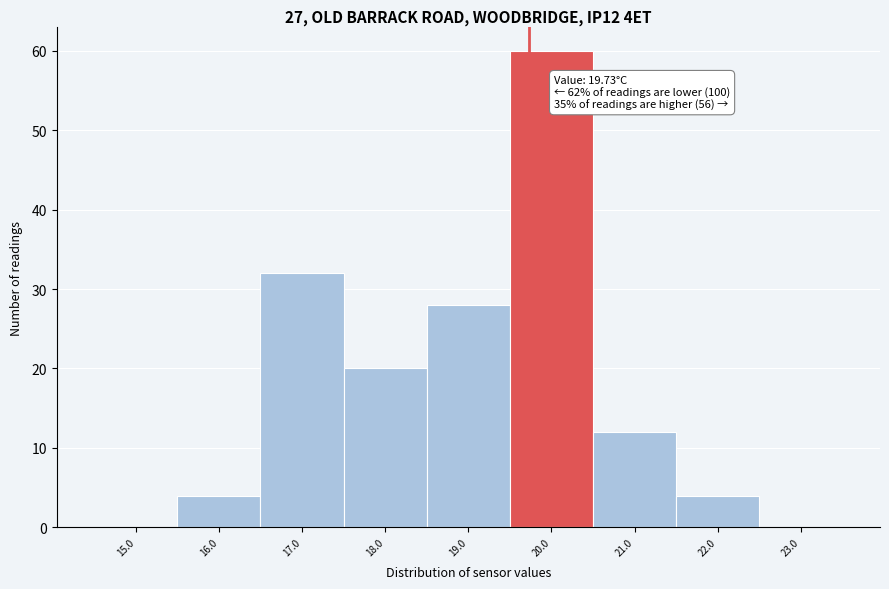

Over which range of the x-axis is the bar tallest?

19.5 to 20.5